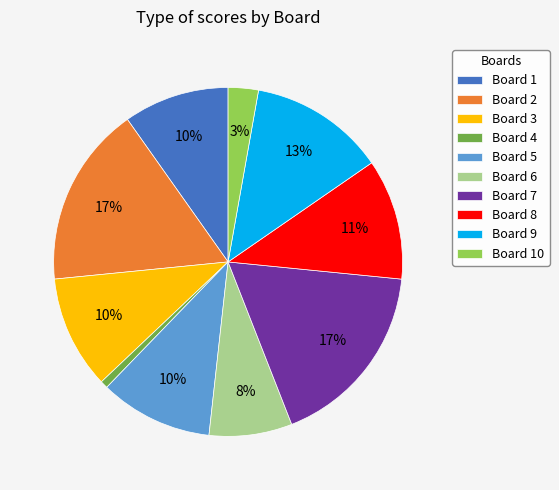

Between Board 2 and Board 6, which is larger?

Board 2